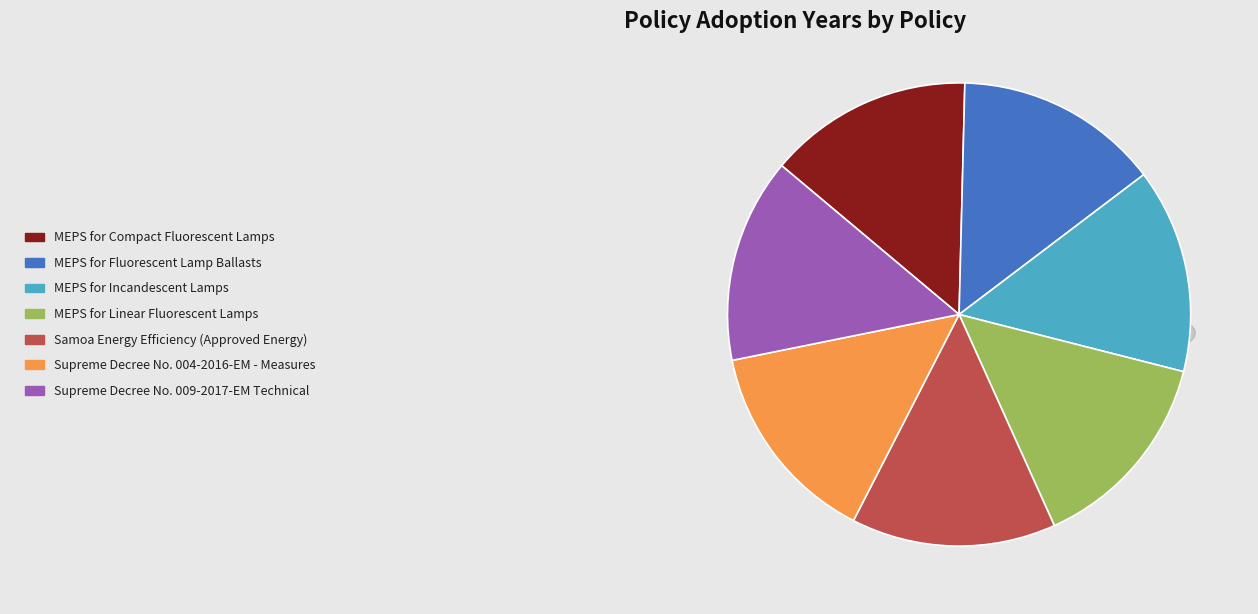

Is there any slice that represents more than half of the pie?

No